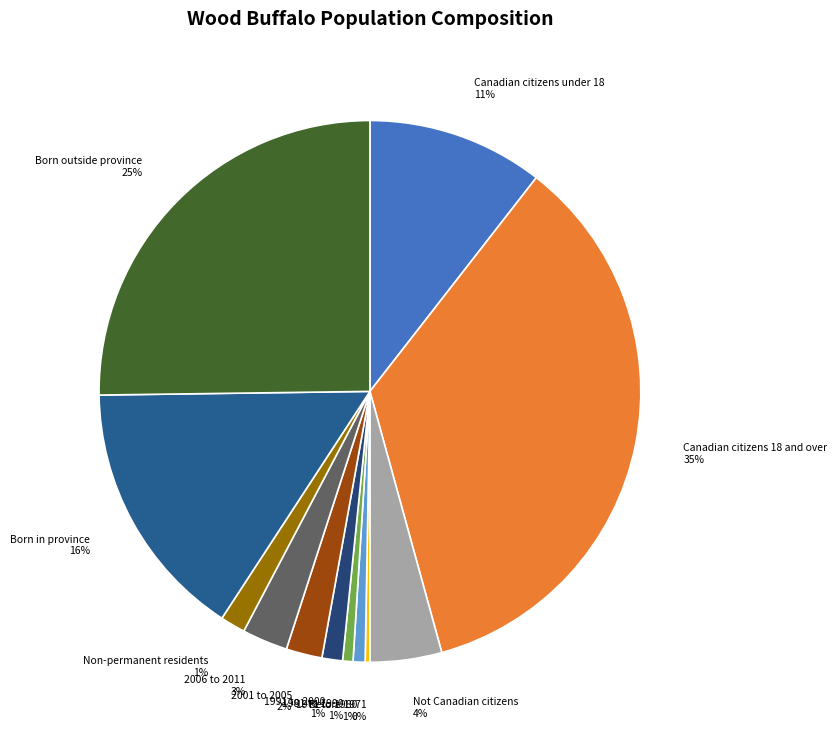

Between 1991 to 2000 1% and Before 1971 0%, which is larger?

1991 to 2000 1%